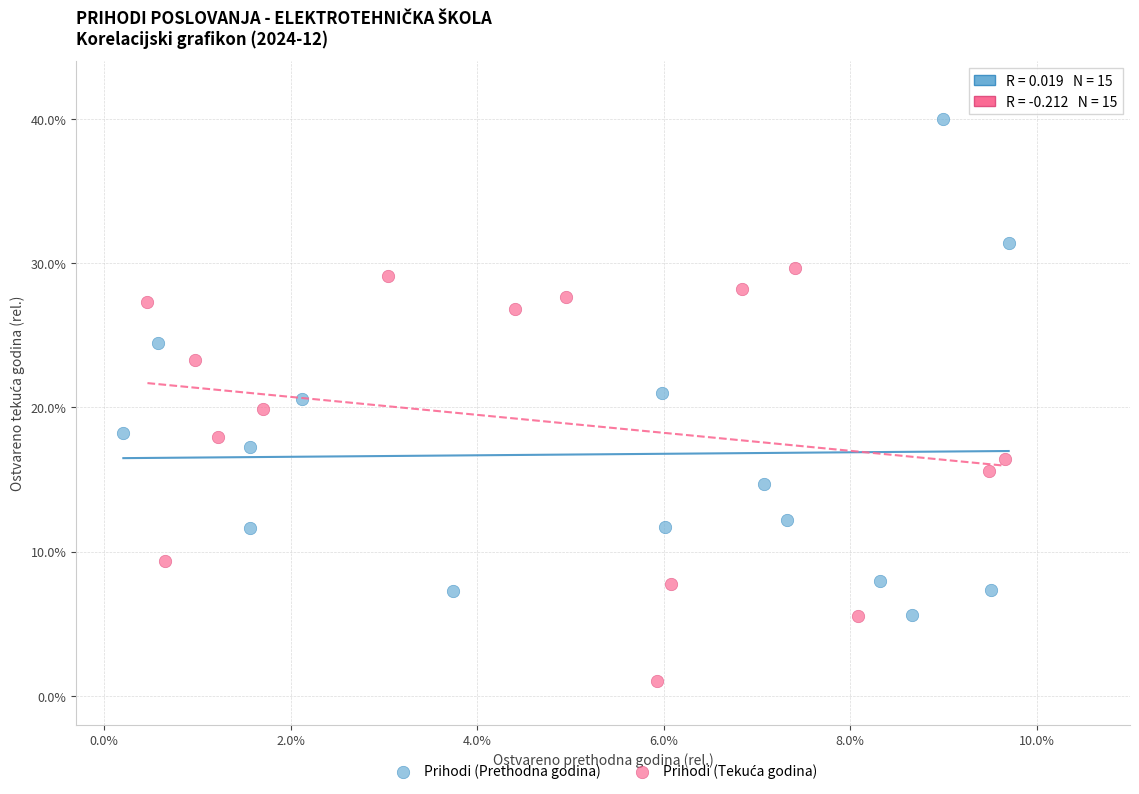

Which series has the largest Y range (max minus min)?

Prihodi (Prethodna godina)